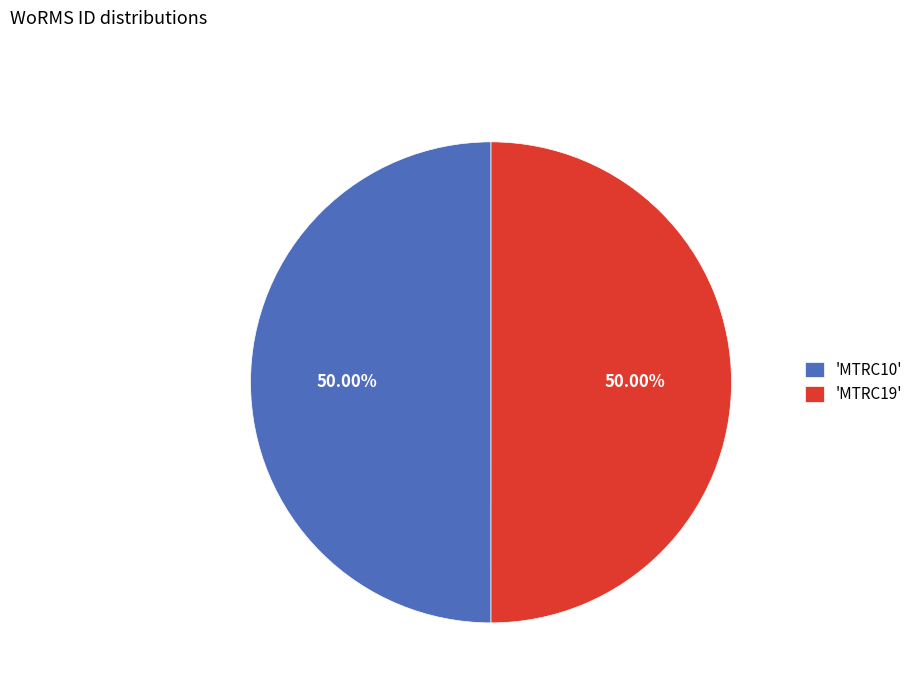

Do 'MTRC10' and 'MTRC19' together represent more than half of the pie?

Yes